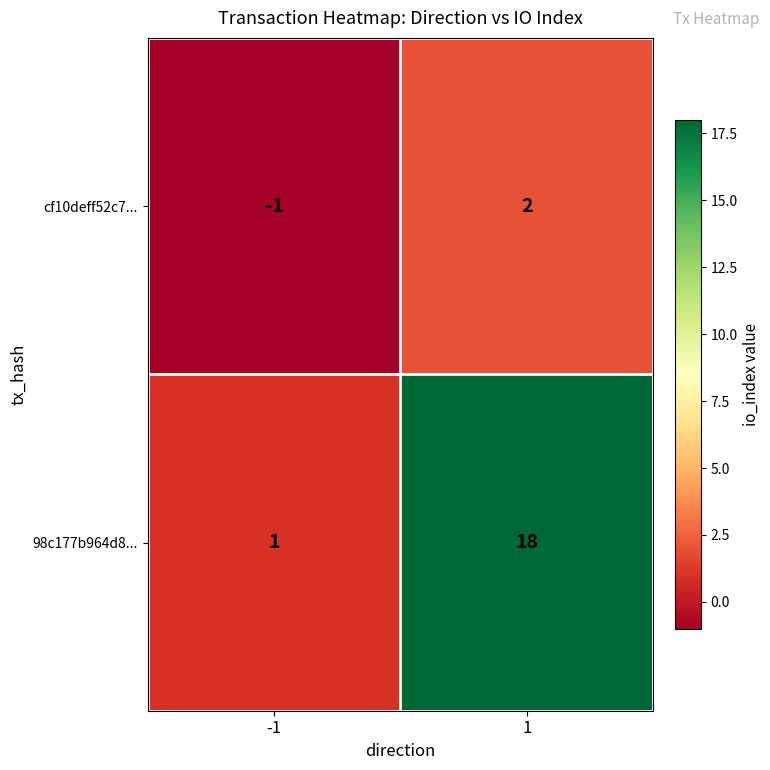

Which series changed the most between -1 and 1?

98c177b964d8...